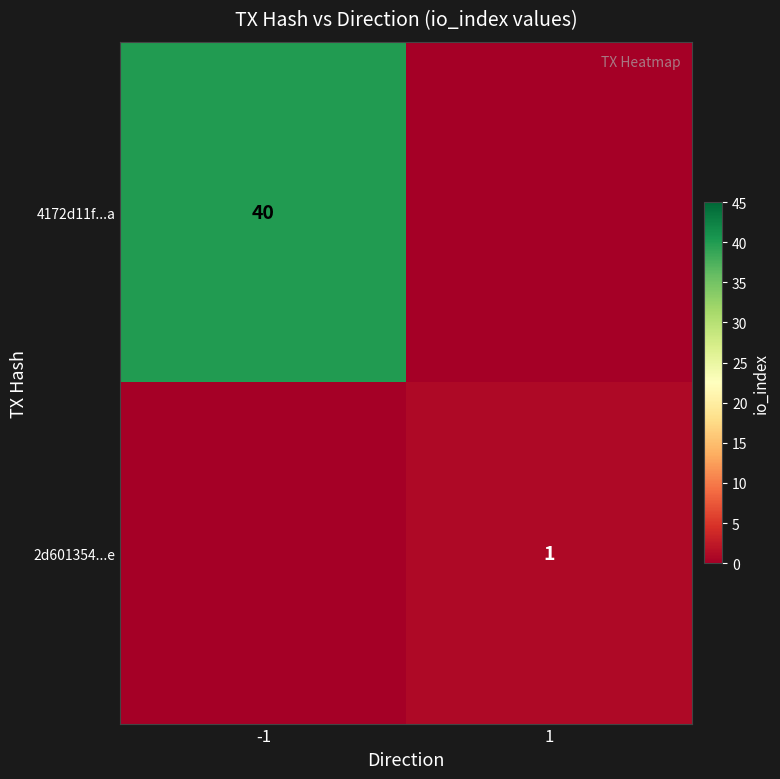

The value of 4172d11f...a at -1 is 40. True or false?

True